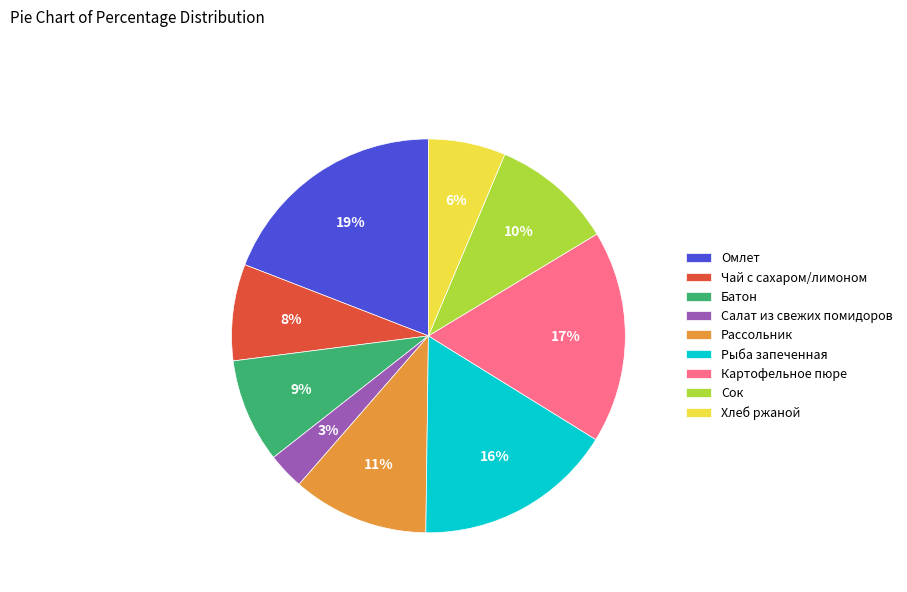

Approximately how many times larger is the value at Картофельное пюре compared to Хлеб ржаной?

2.8